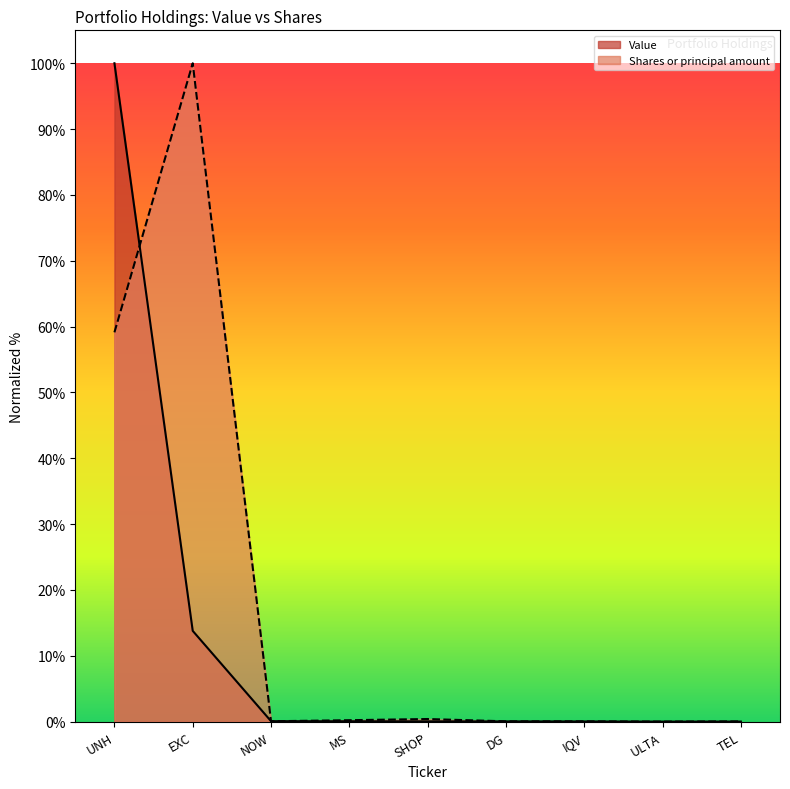

After their last crossing, which series has the higher values: Shares or principal amount or Value?

Shares or principal amount